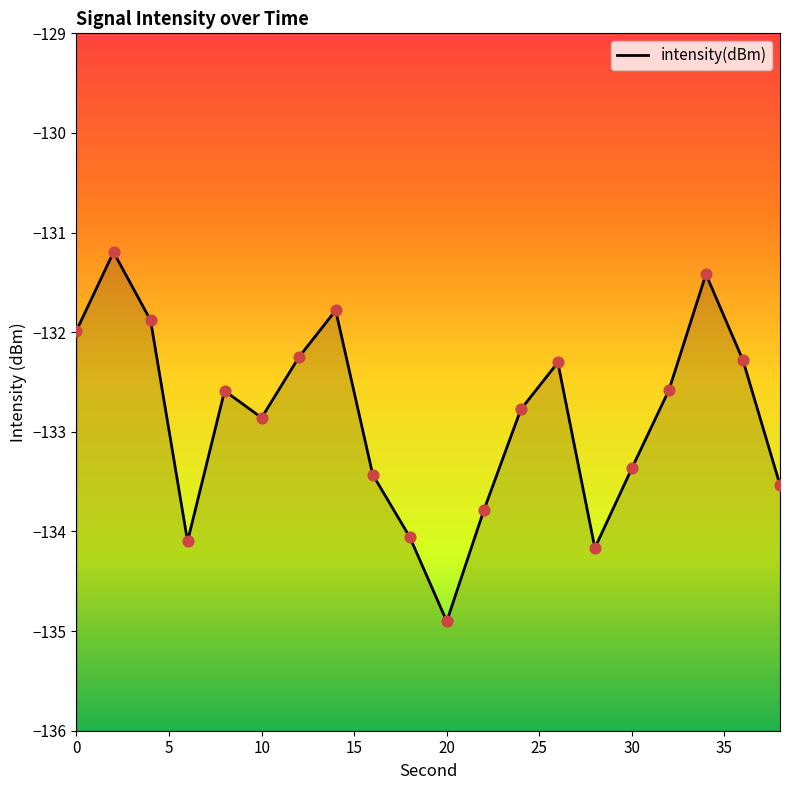

What is the change in value from 4 to 12?

-0.4